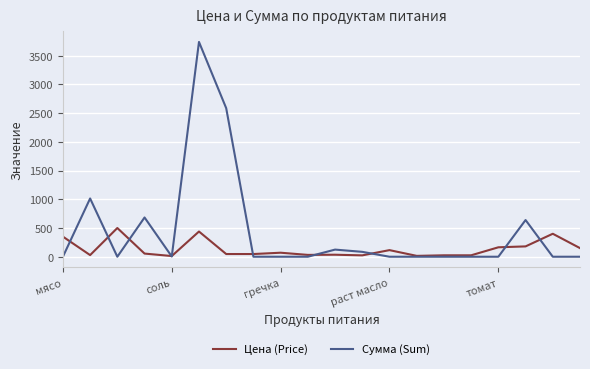

Which series has the largest total across all categories?

Сумма (Sum)